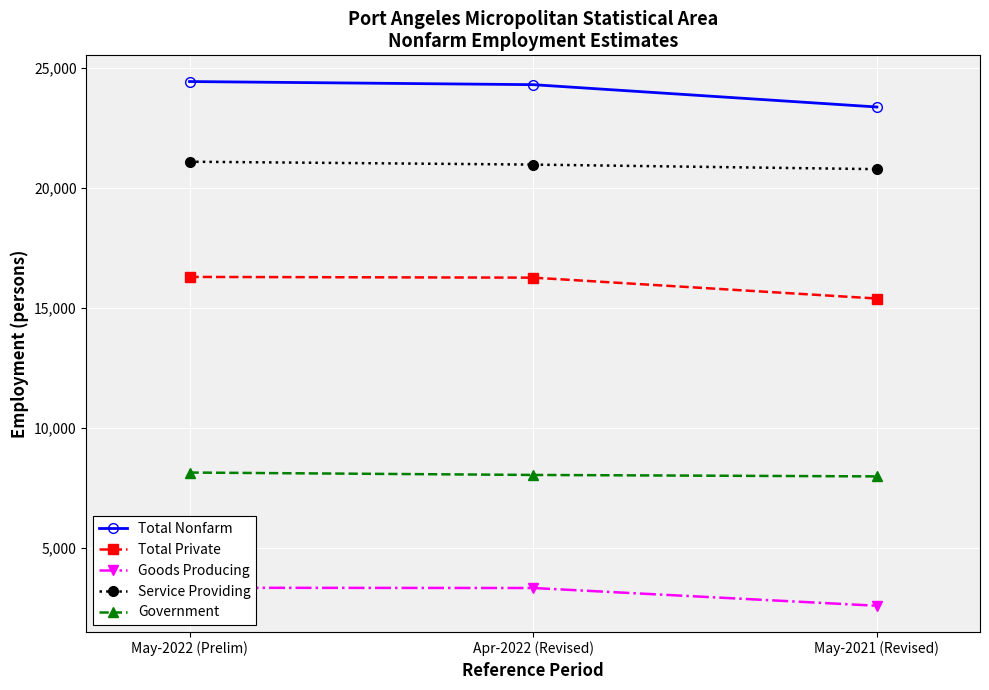

What is the average value of the Goods Producing series?

3087